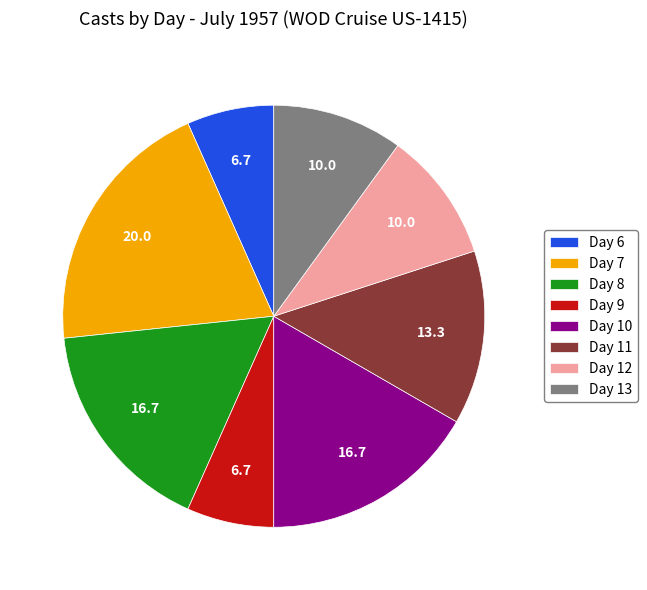

Count the number of slices in the pie.

8